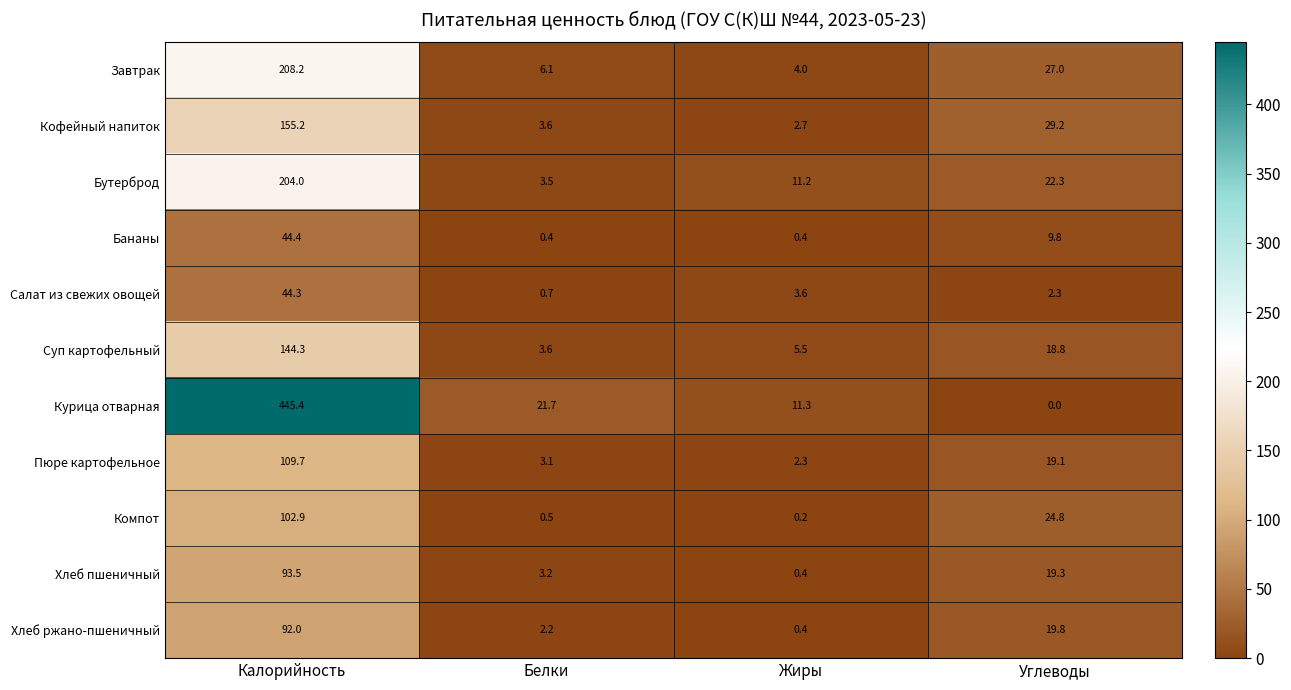

At which label does Компот first exceed 24?

Калорийность